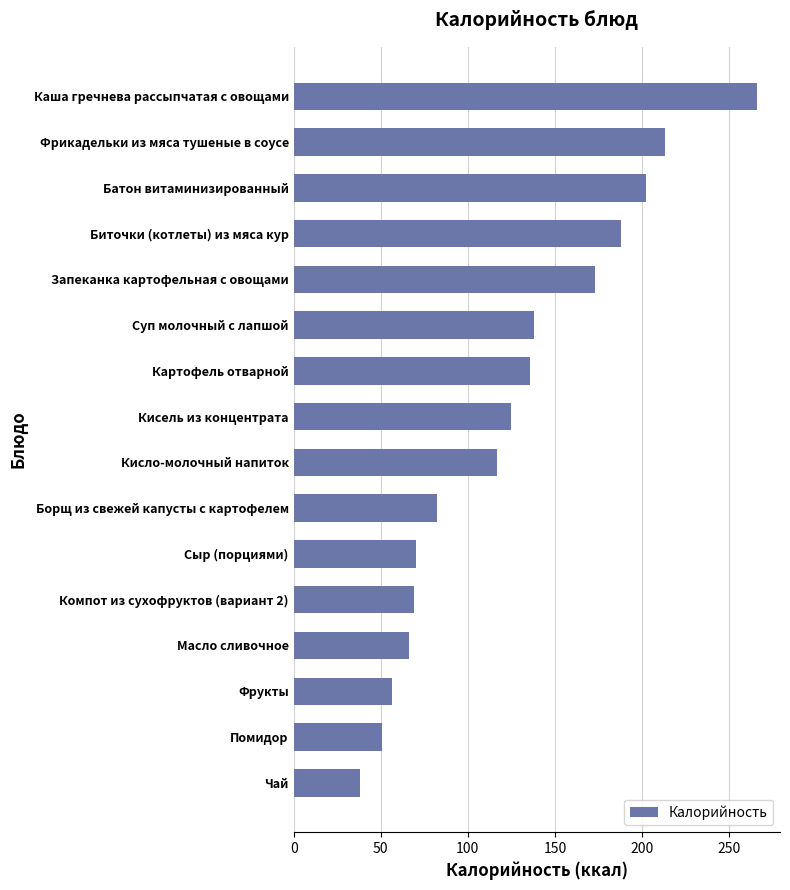

The value at Фрукты is 56.4. True or false?

True